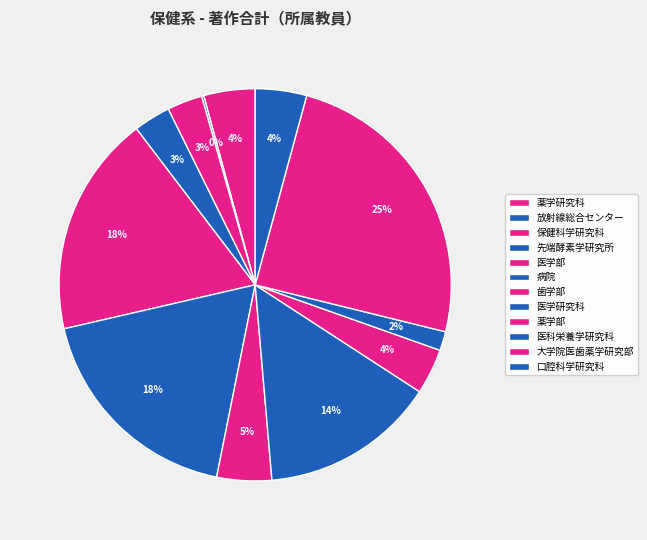

The 放射線総合センター slice represents 0% of the pie. True or false?

True